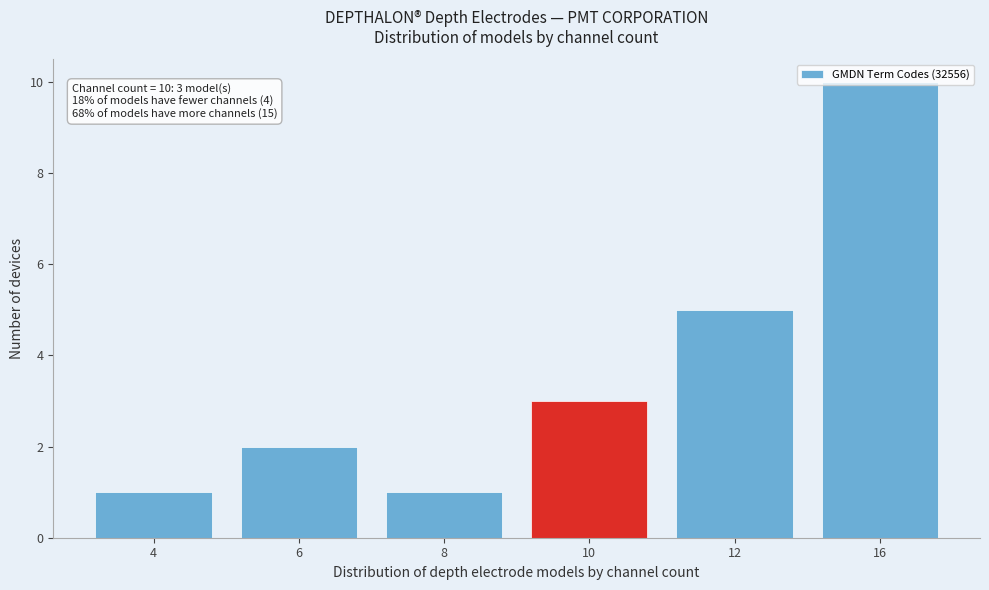

What is the difference between the maximum and minimum values?

9